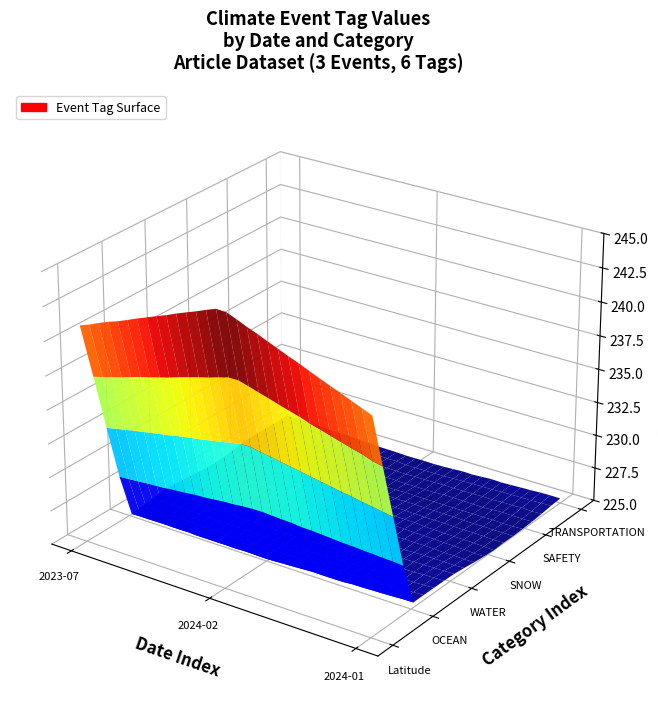

Reading left to right, extract all data points from this chart.

Latitude: 44.3	55.8	43.7
OCEAN: 0.0	0.0	1.0
WATER: 1.0	0.0	1.0
SNOW: 0.0	1.0	0.0
SAFETY: 1.0	0.0	0.0
TRANSPORTATION: 1.0	0.0	1.0